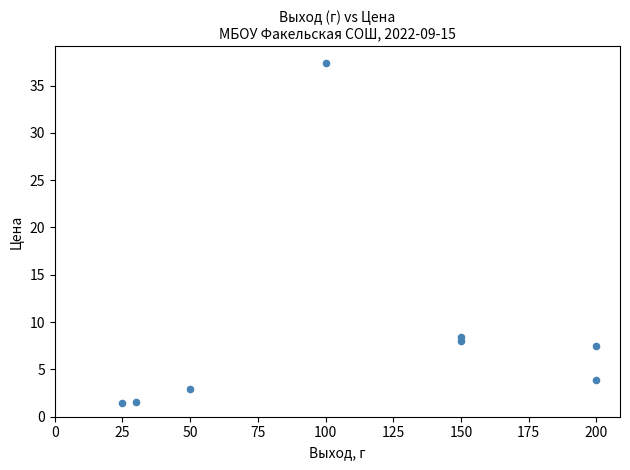

What is the average Y value?

8.9